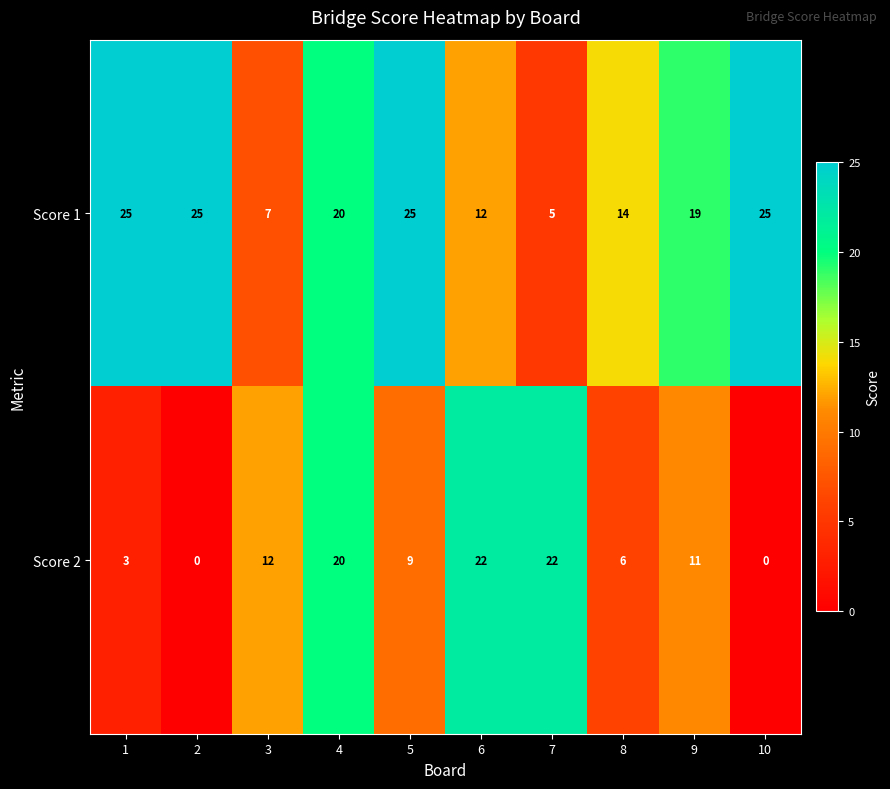

Rank the series at 3 from highest to lowest value.

Score 2, Score 1